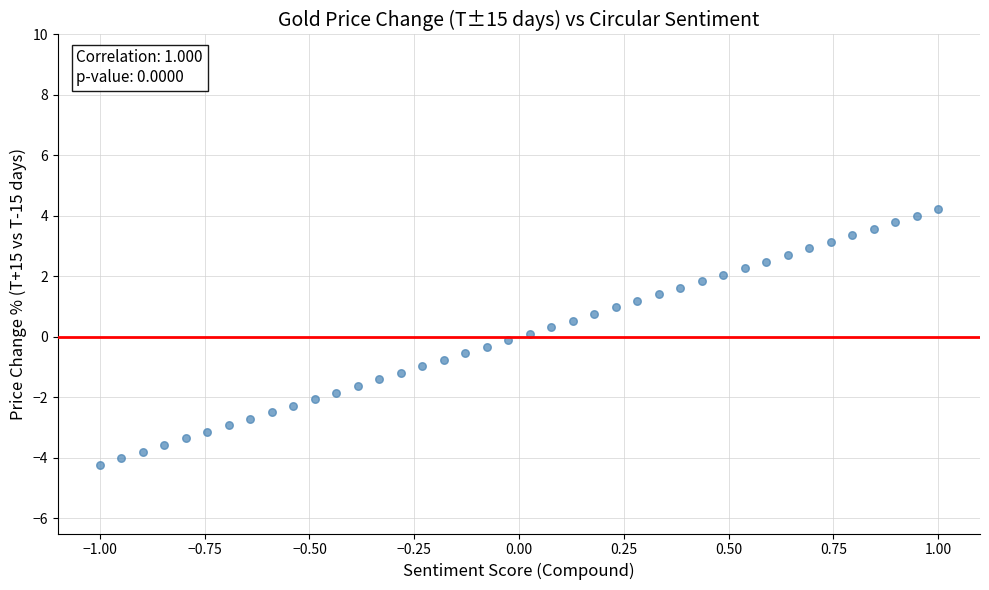

What is the range of X values (max minus min)?

2.0